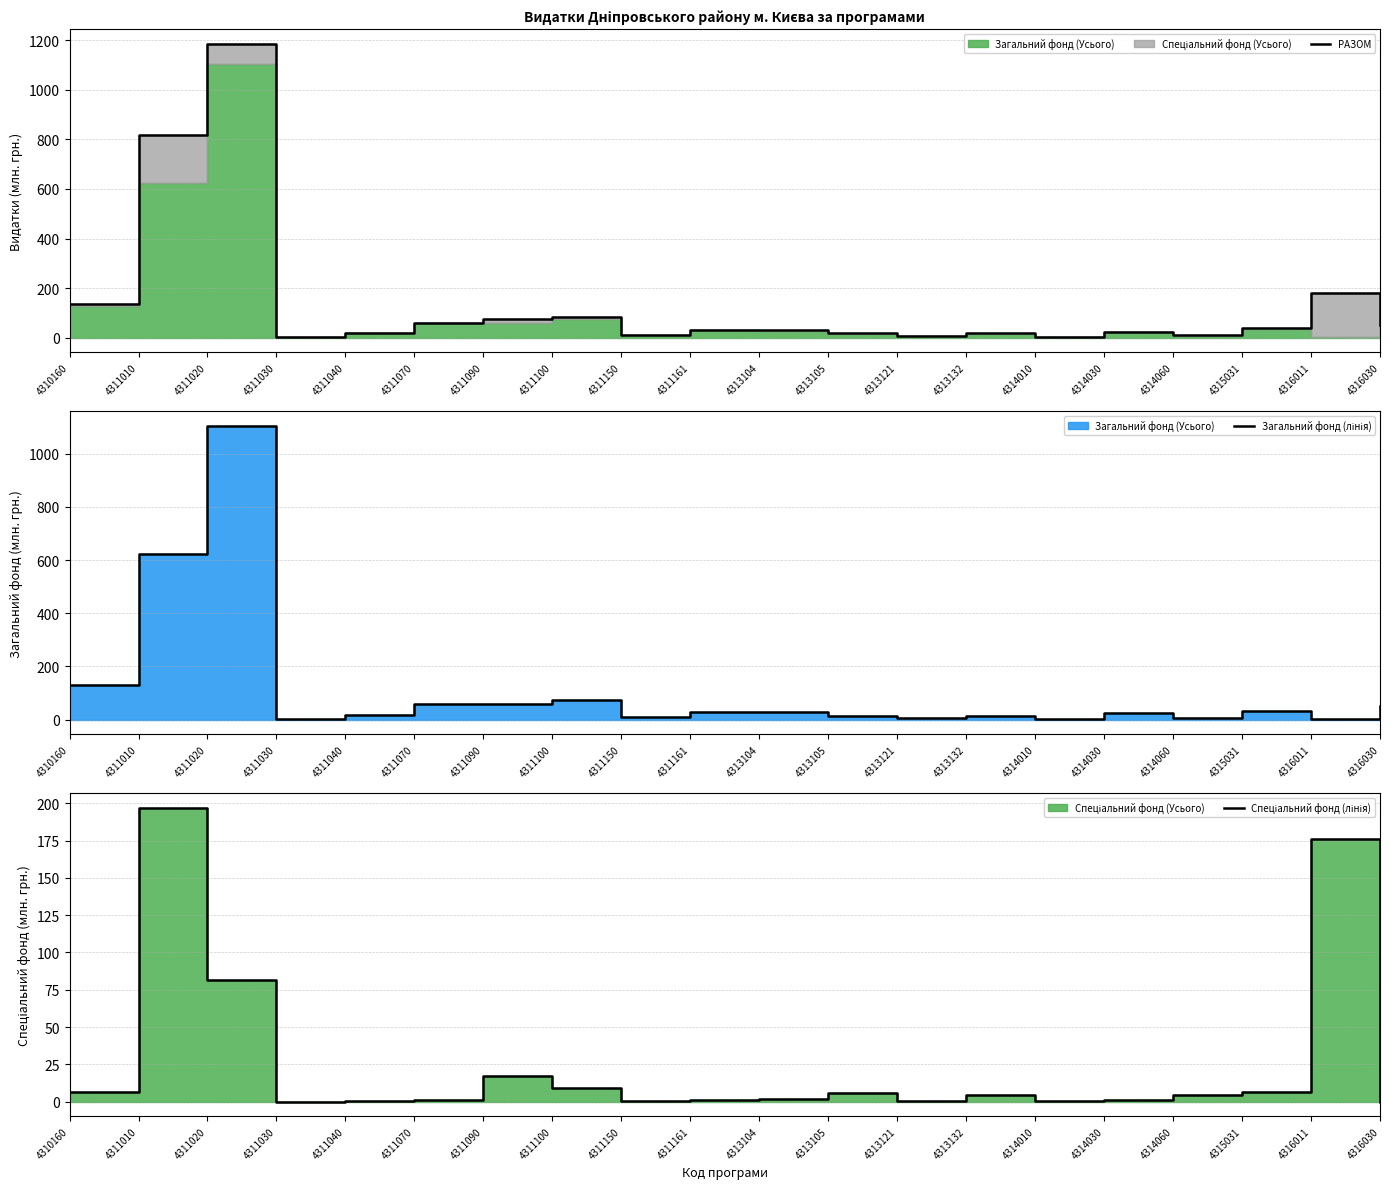

At how many categories does at least one series exceed 500?

2